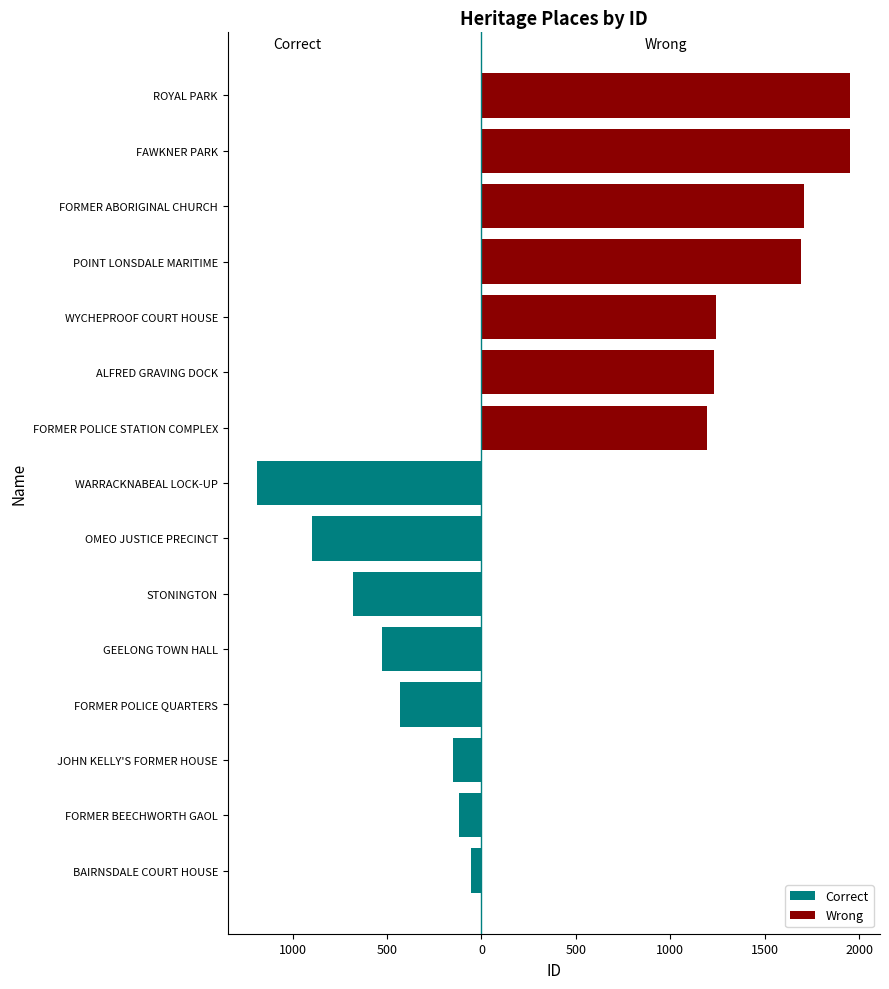

How many distinct data groups are displayed?

2